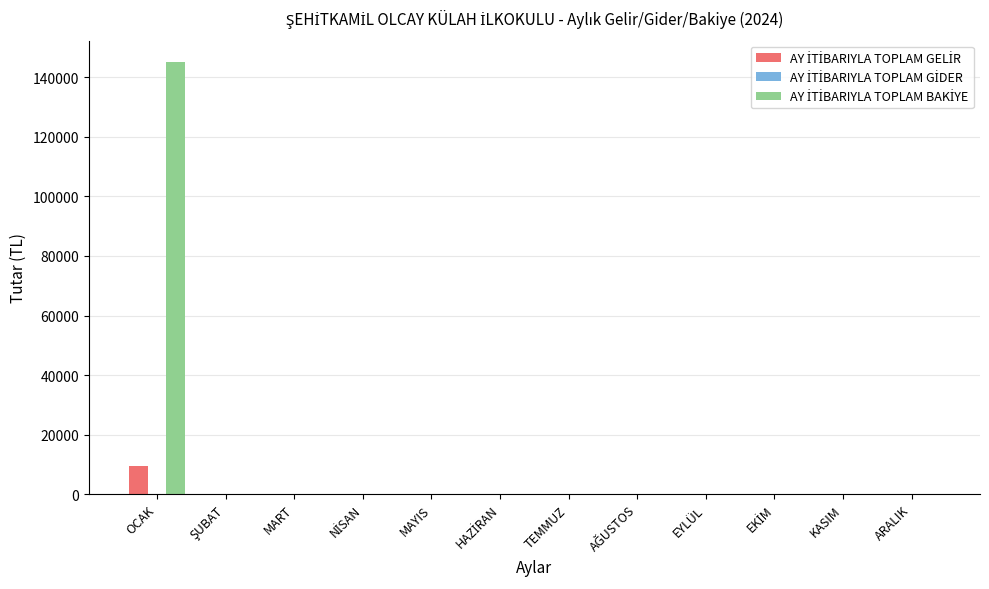

What is the greatest value displayed?

145045